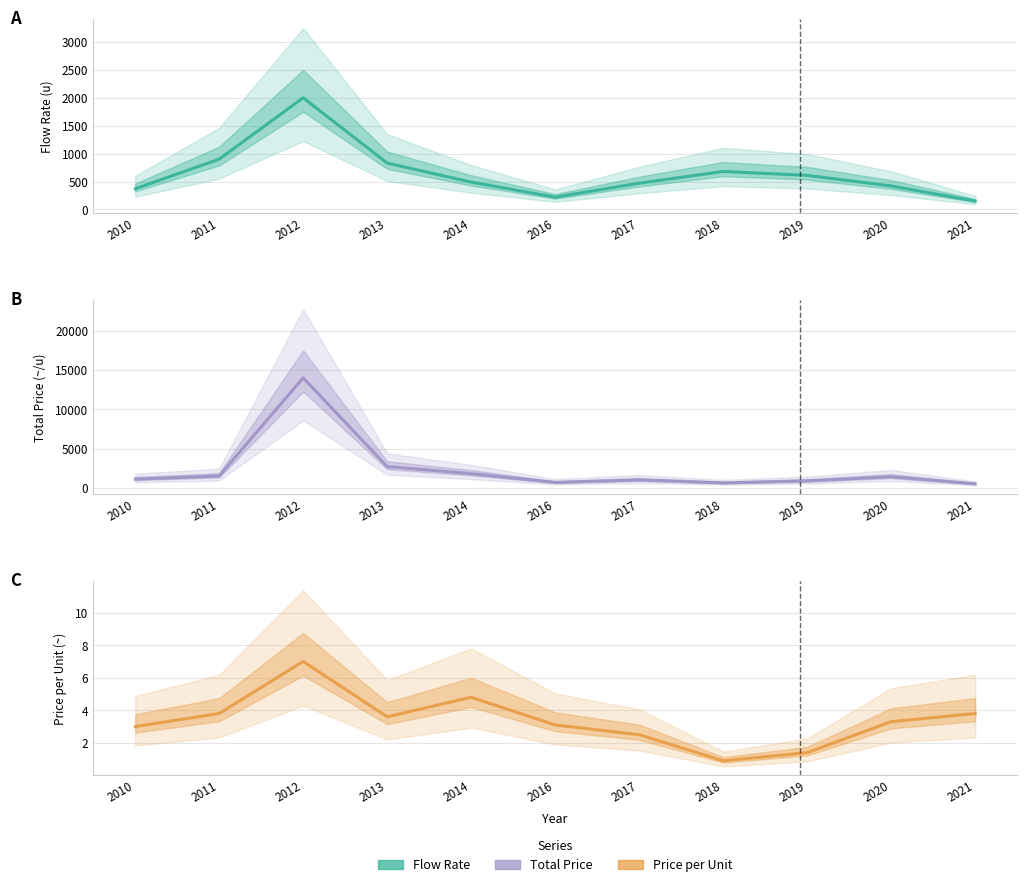

At which label is total_price closest to 7250?

2013